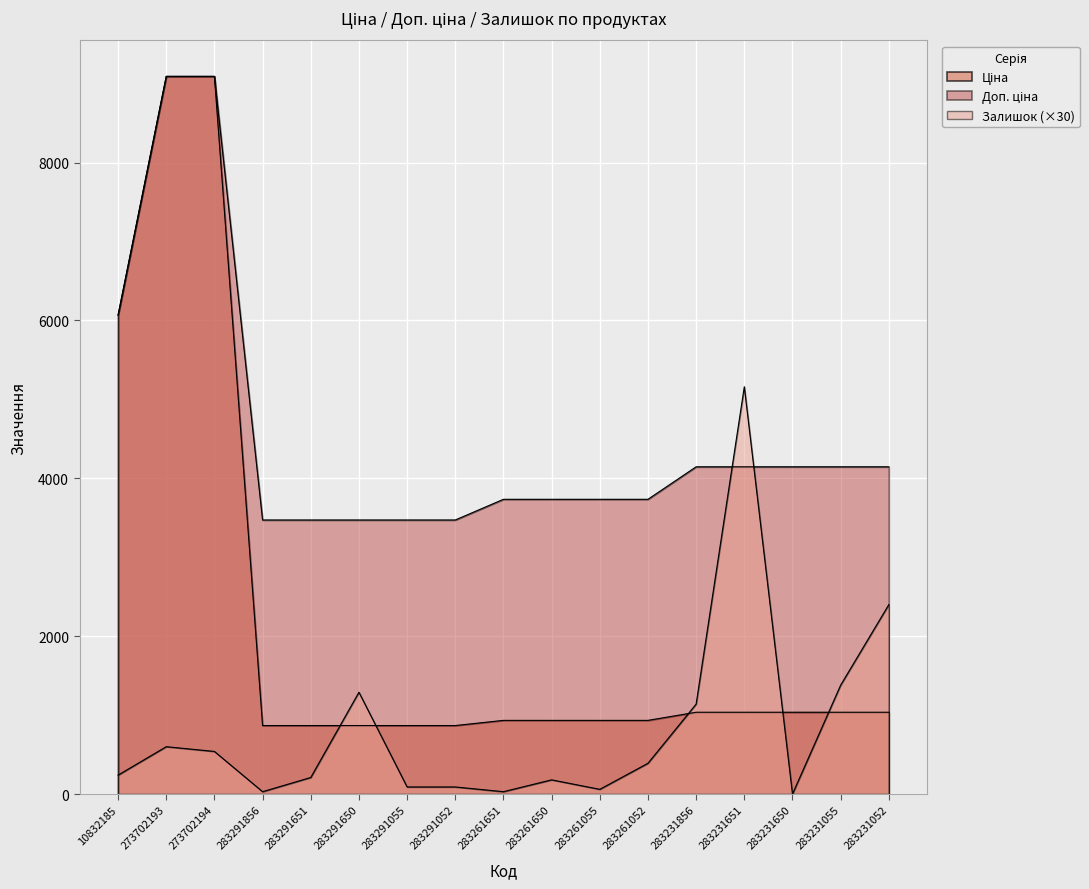

What is the average value of the Доп. ціна series?

4545.8